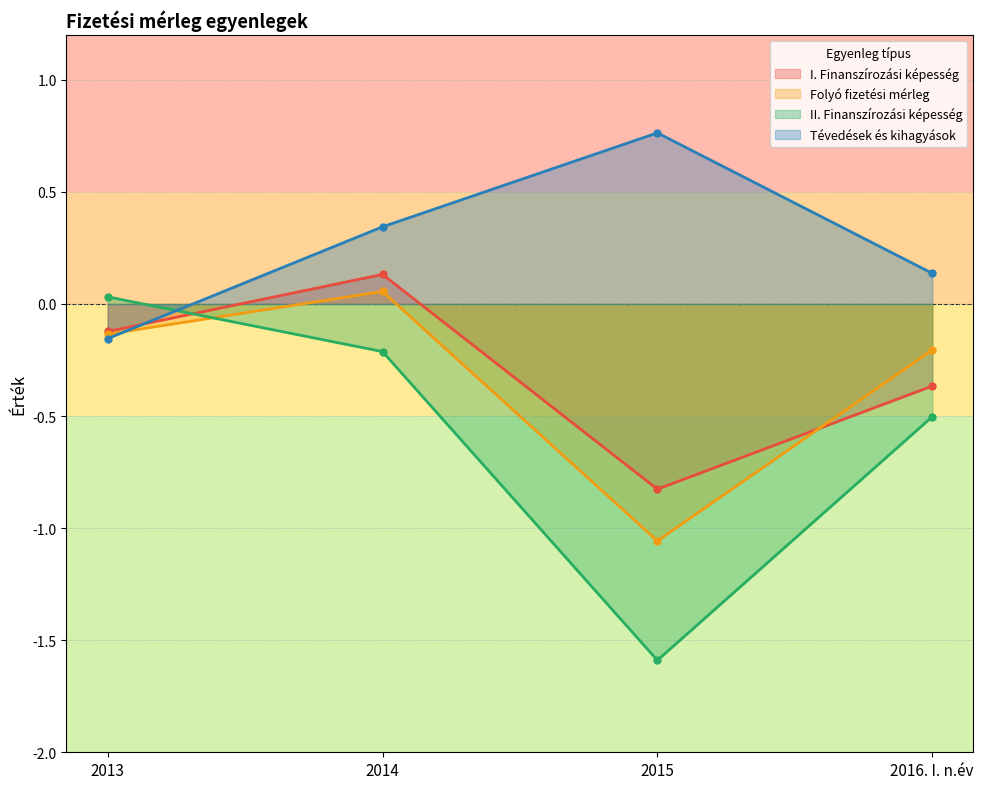

True or false: Tévedések és kihagyások has a value of 0.1 at 2014.

False